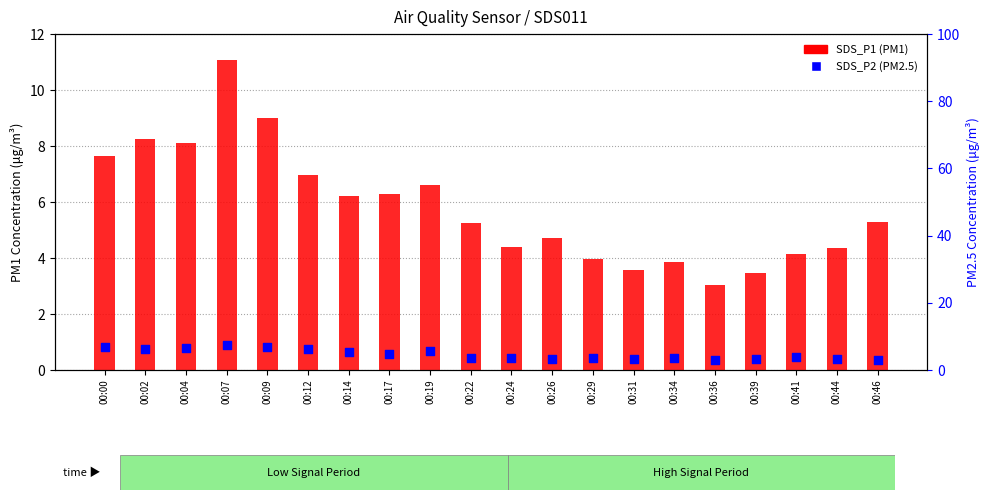

Which series reaches the maximum Y coordinate?

SDS_P1 (PM1)